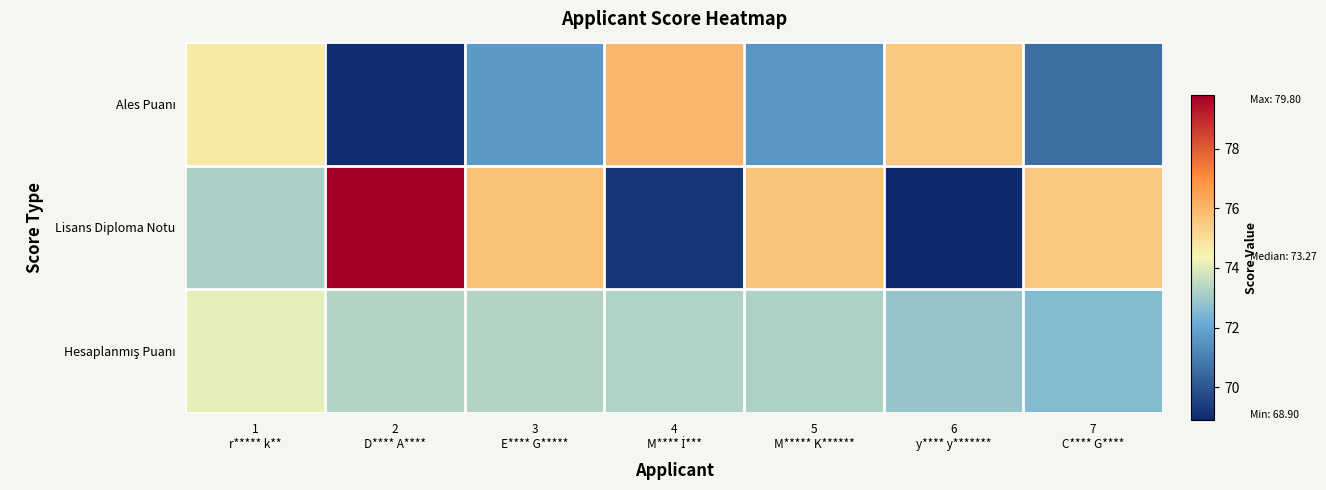

At how many categories does at least one series exceed 74?

7